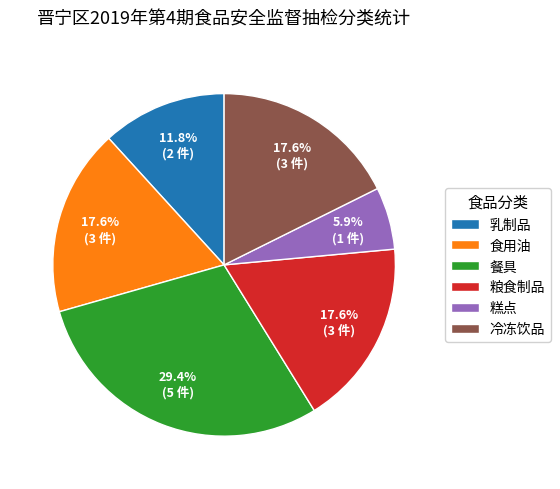

To the nearest percent, what portion does 乳制品 represent?

12%